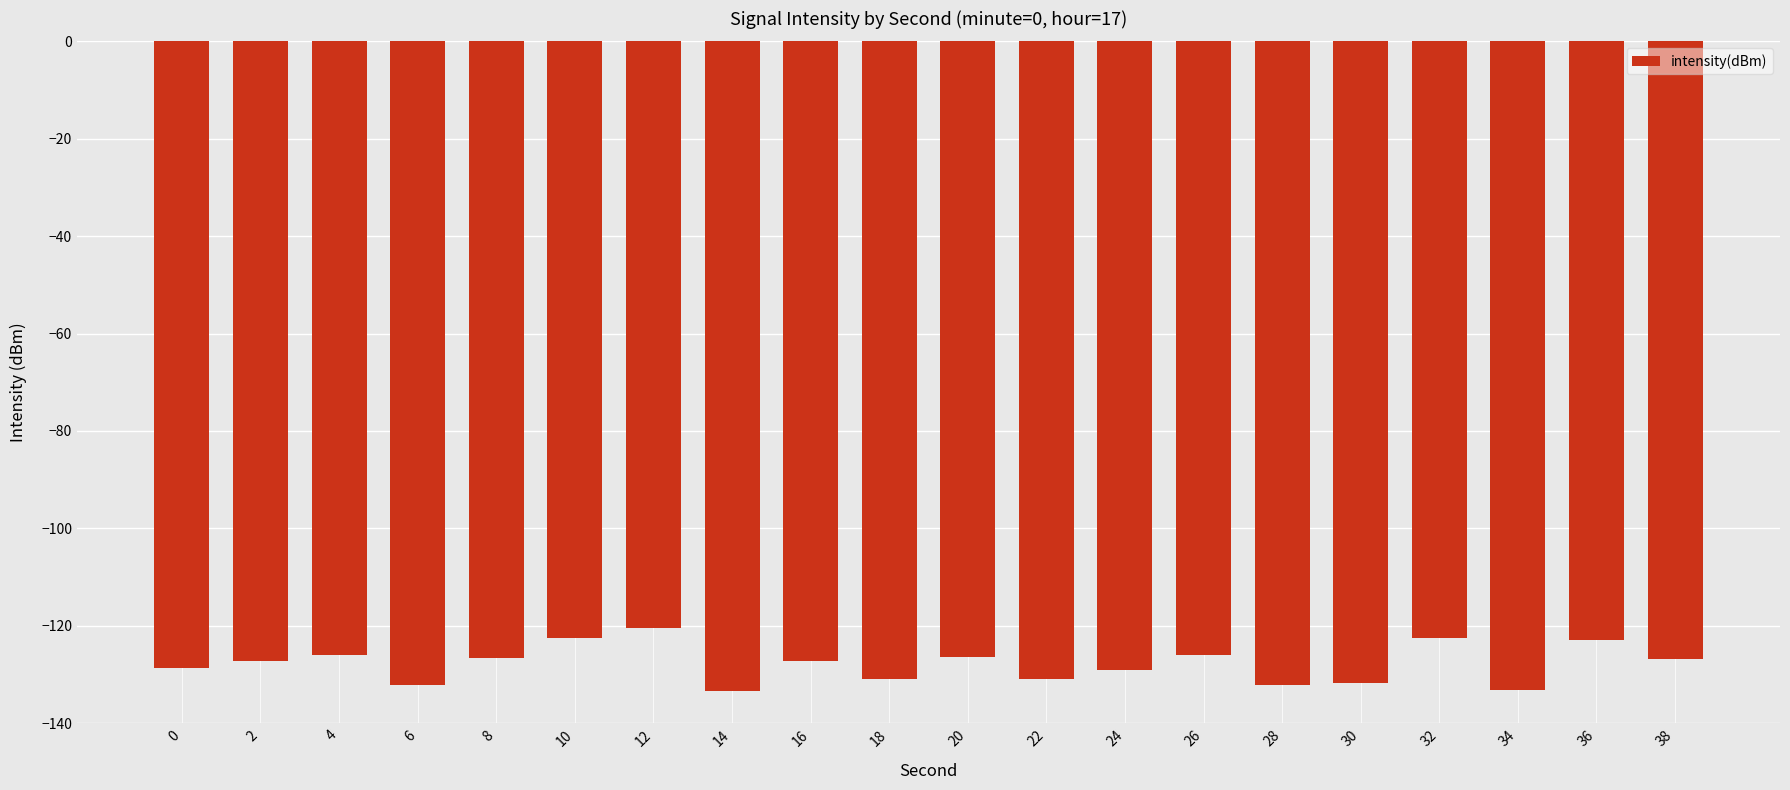

The chart shows a value of -51.8 at 34. True or false?

False